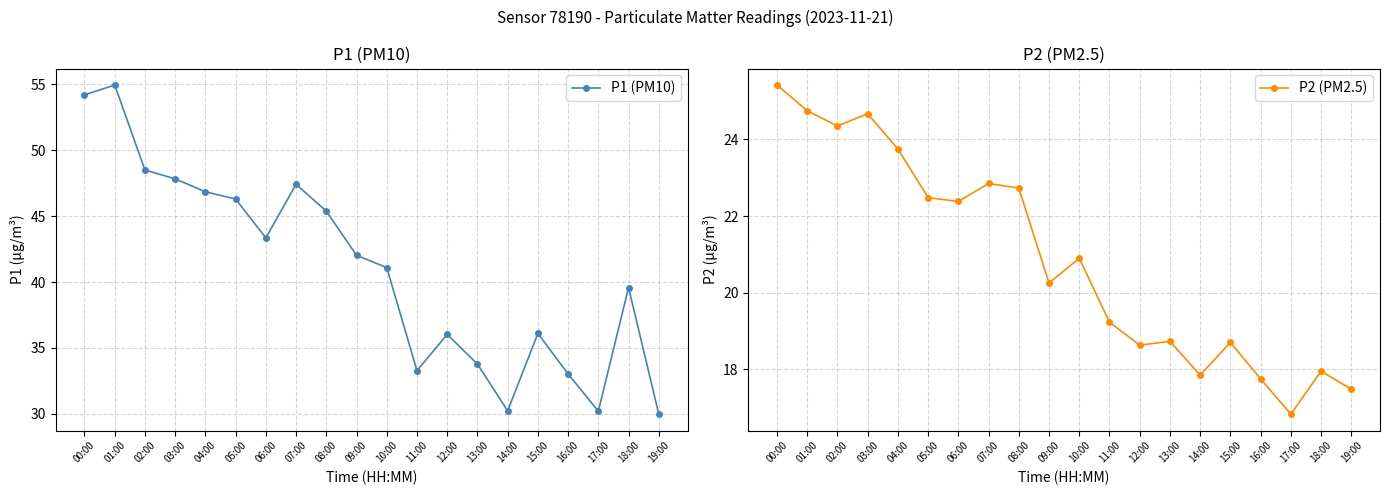

Reading left to right, transcribe all the data shown in this chart.

P1 (PM10): 54.2	55.0	48.5	47.8	46.9	46.3	43.4	47.4	45.4	42.0	41.1	33.3	36.0	33.8	30.2	36.1	33.0	30.2	39.6	30.0
P2 (PM2.5): 25.4	24.8	24.4	24.7	23.8	22.5	22.4	22.9	22.7	20.2	20.9	19.2	18.6	18.7	17.9	18.7	17.8	16.8	17.9	17.5